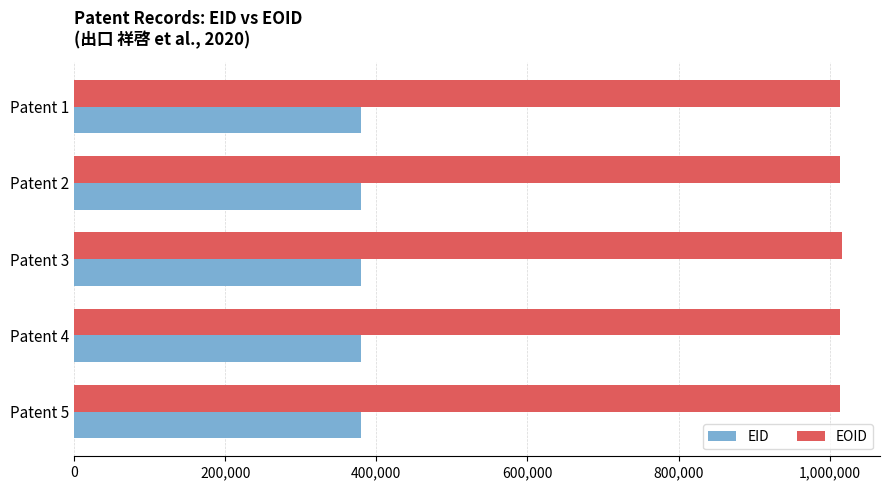

What is the difference between the highest and lowest values at Patent 3?

635533